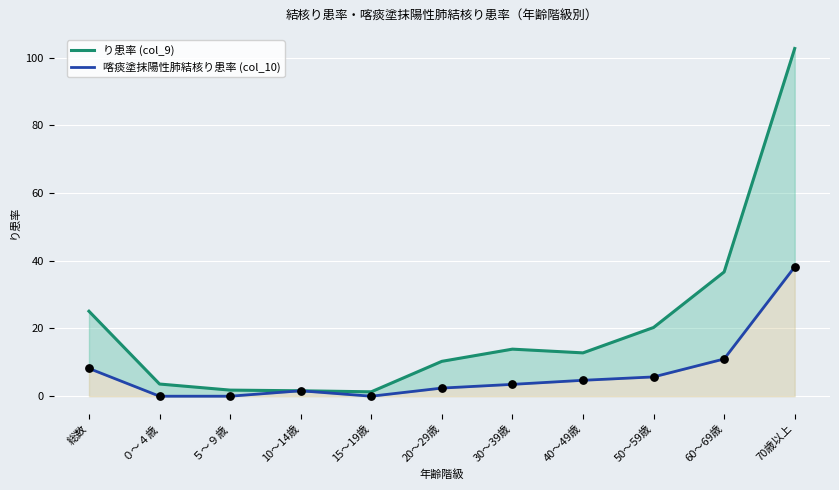

Which series has the largest total across all categories?

り患率 (col_9)